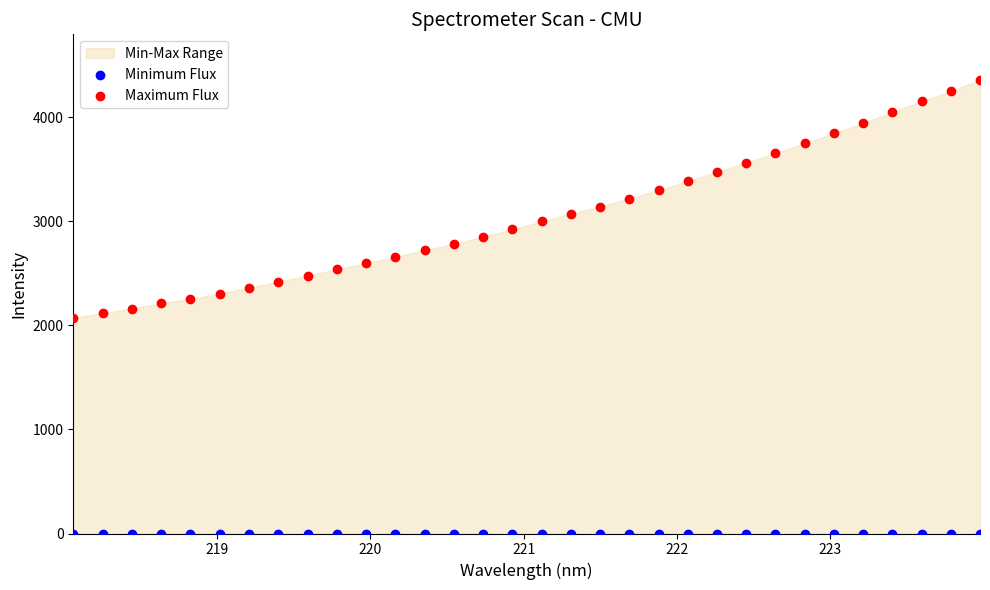

Which series contains the highest Y value?

Maximum Flux